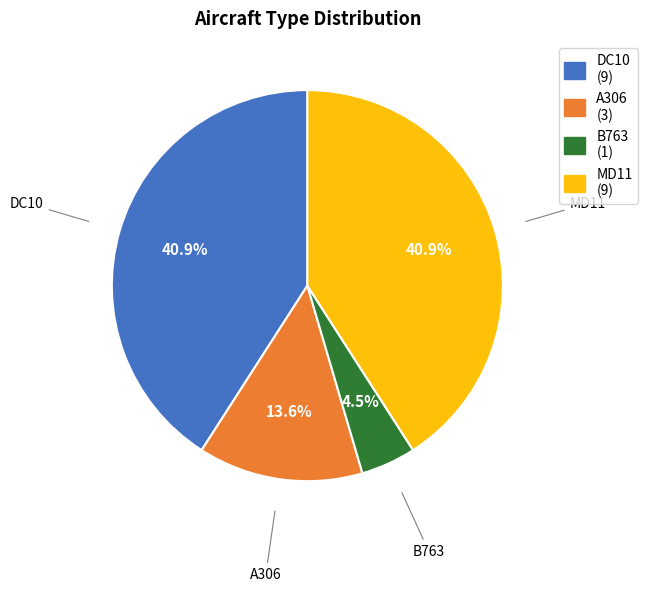

What percentage is NOT represented by A306 (3)?

86.4%